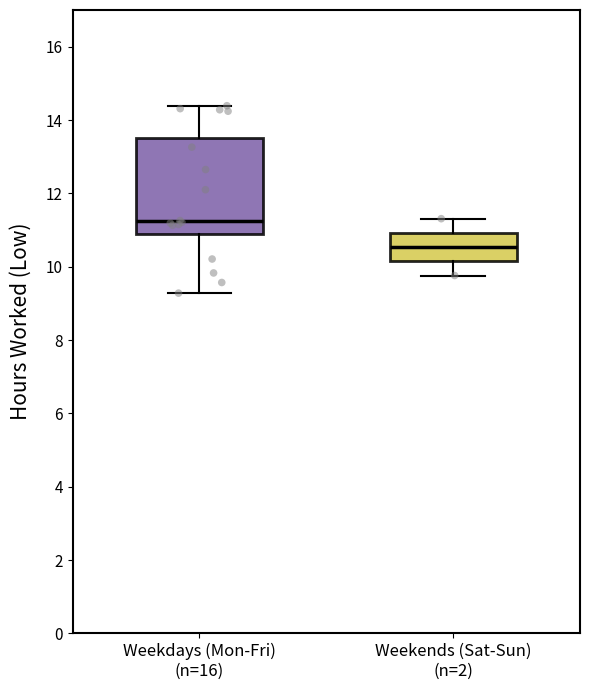

Where does the upper whisker of the box for Weekdays (Mon-Fri) (n=16) end on the y-axis? The values are not printed on the chart, so give them approximately, as read against the axis.

14.4